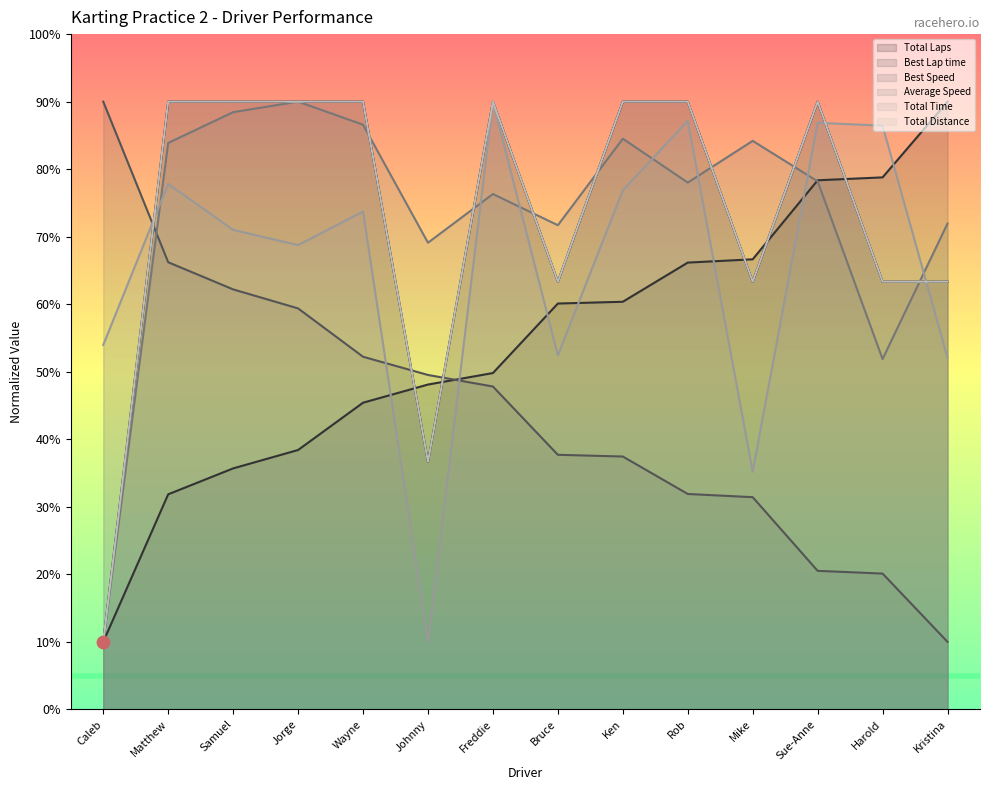

At how many categories does at least one series exceed 32?

14